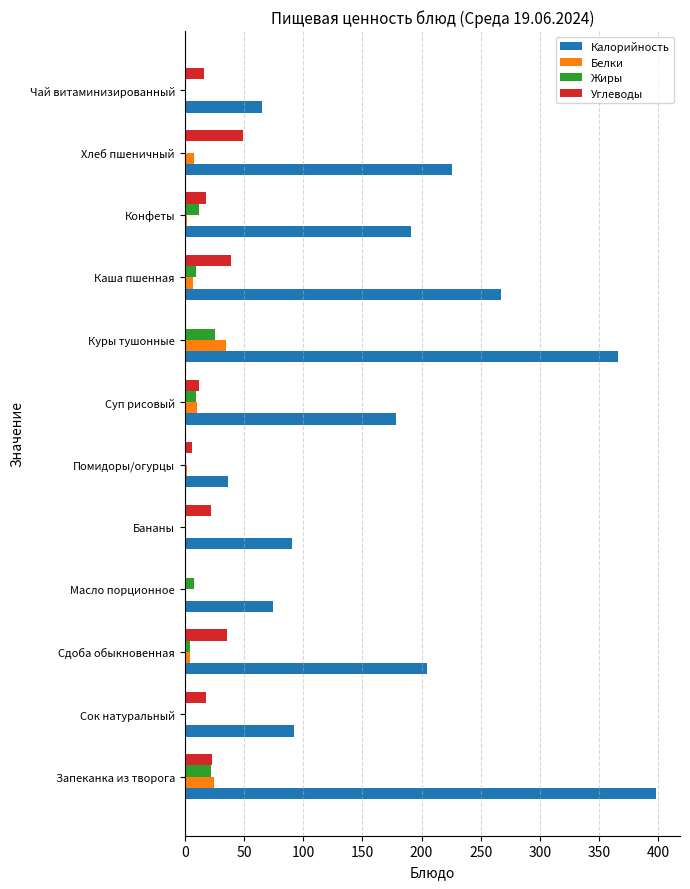

Which series changed the most between Бананы and Куры тушонные?

Калорийность